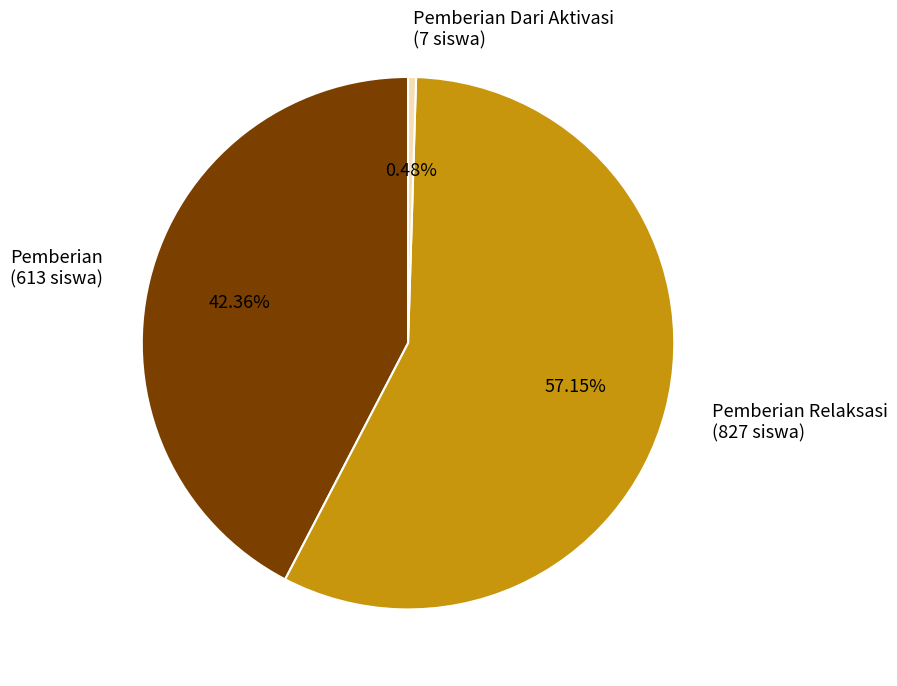

Does any single category account for the majority?

Yes